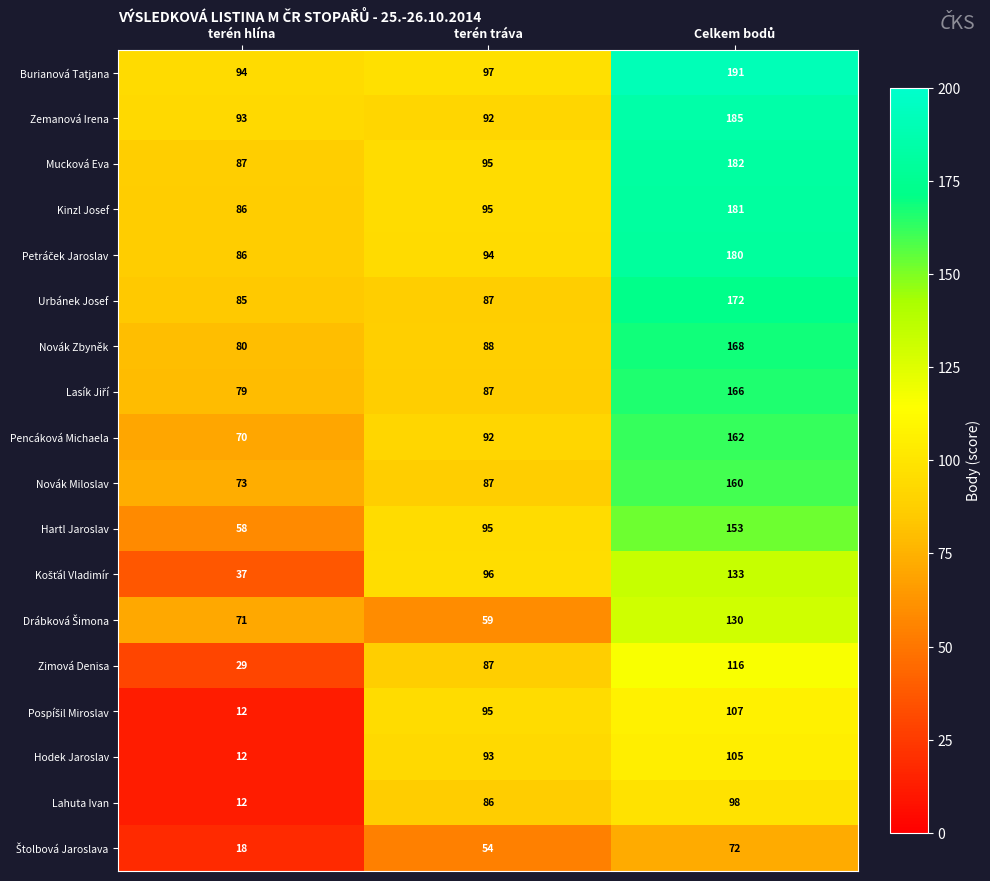

The value of Burianová Tatjana at terén hlína is 94. True or false?

True